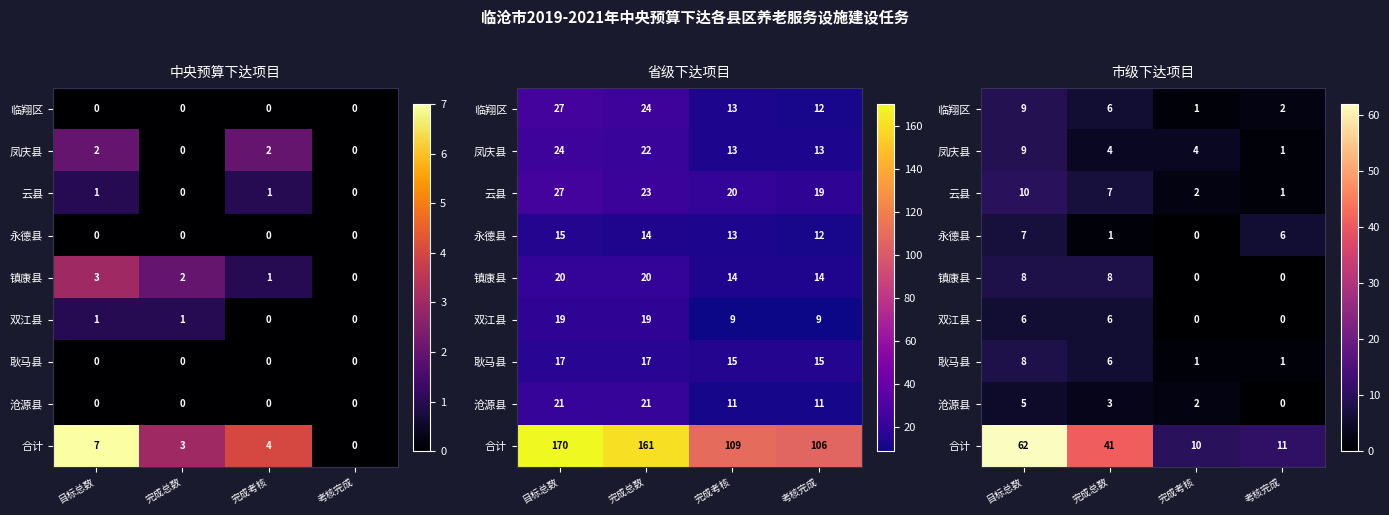

List the series in order of their peak value, highest first.

合计, 云县, 临翔区, 凤庆县, 镇康县, 耿马县, 永德县, 双江县, 沧源县